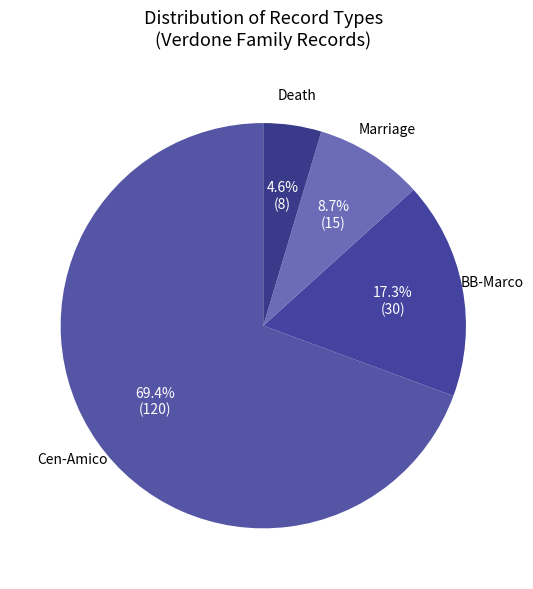

Count the number of slices in the pie.

4